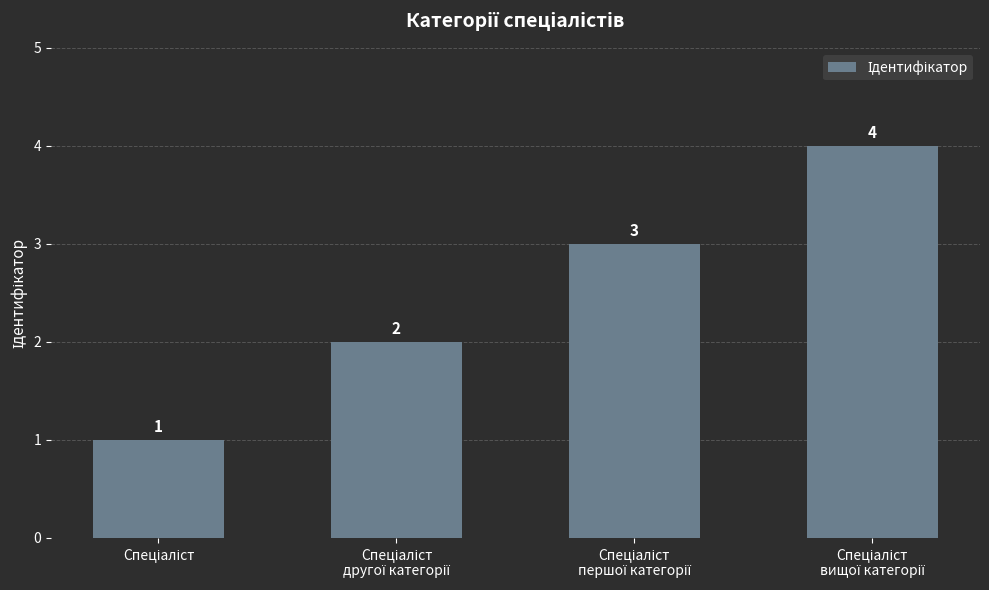

What is the difference between the maximum and minimum values?

3